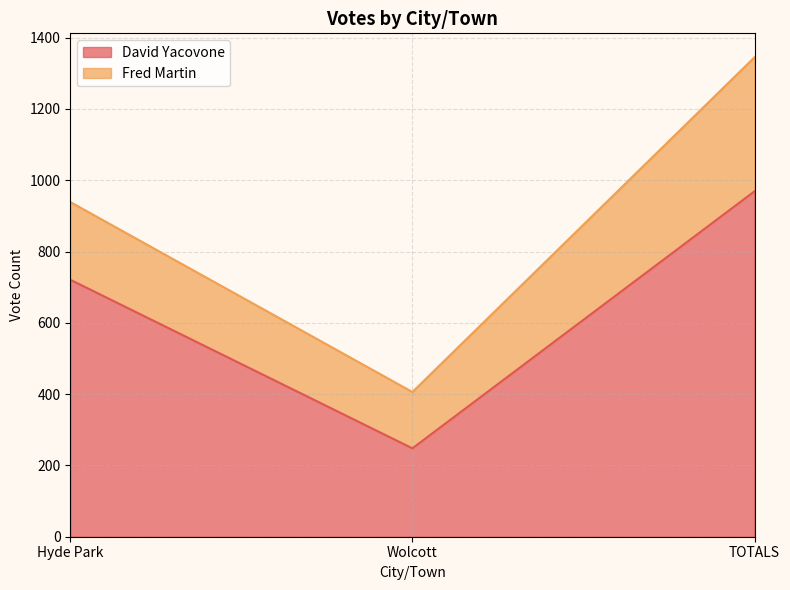

What is the average value?

646